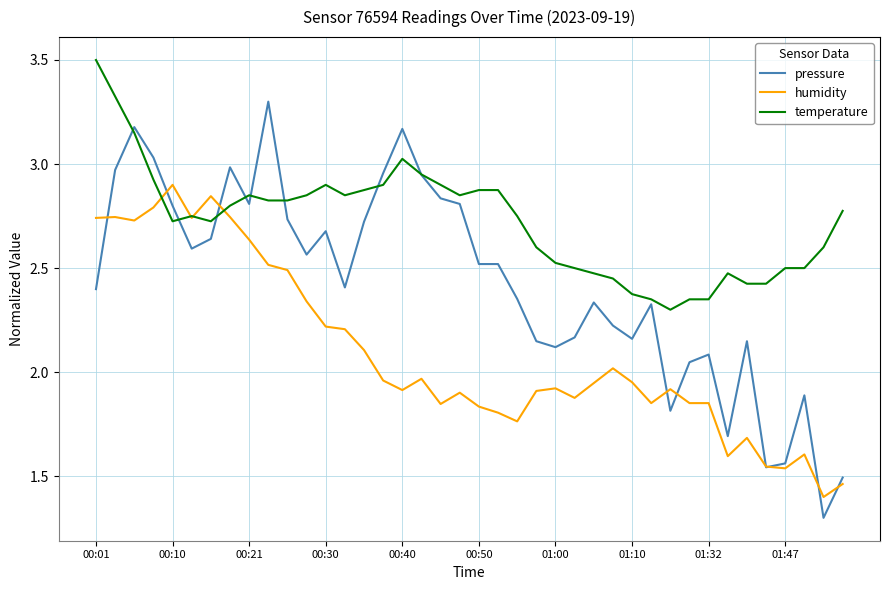

Which series has the largest range (max minus min)?

pressure